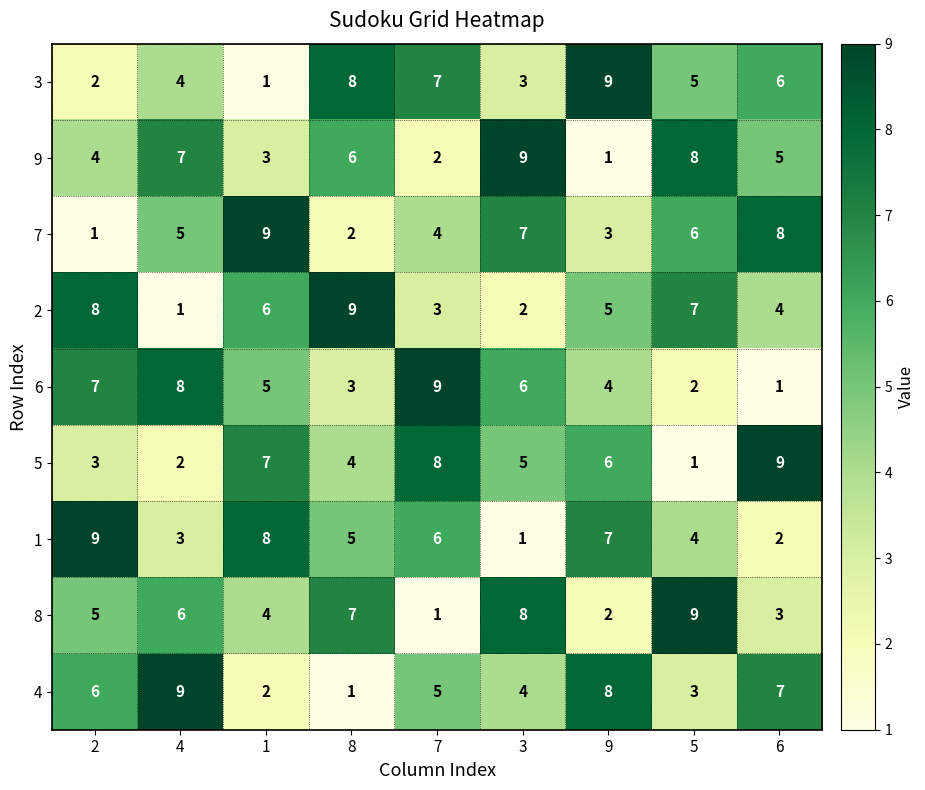

What is the average value of the 8 series?

5